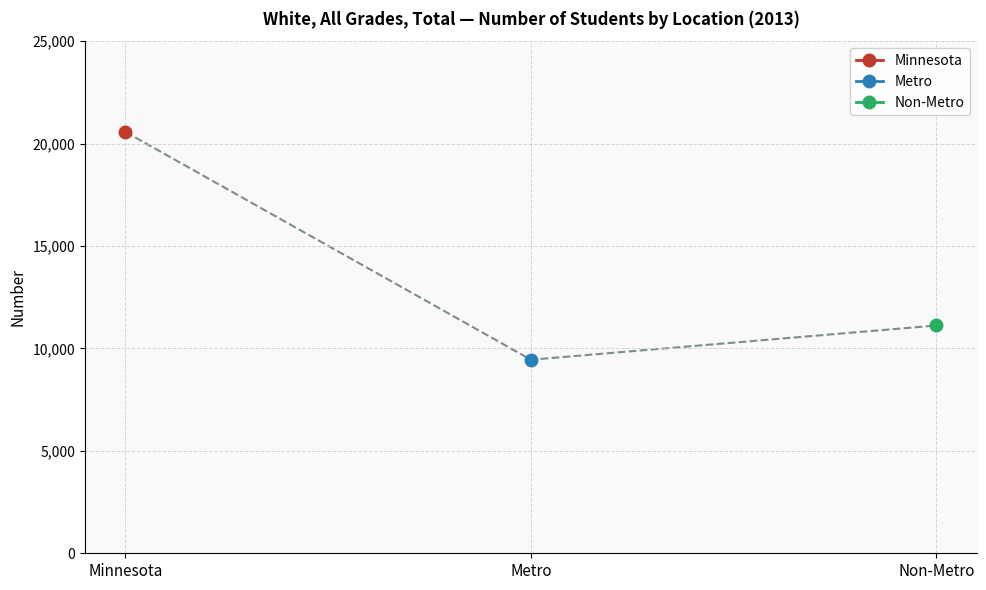

Which series has the largest total across all categories?

Minnesota